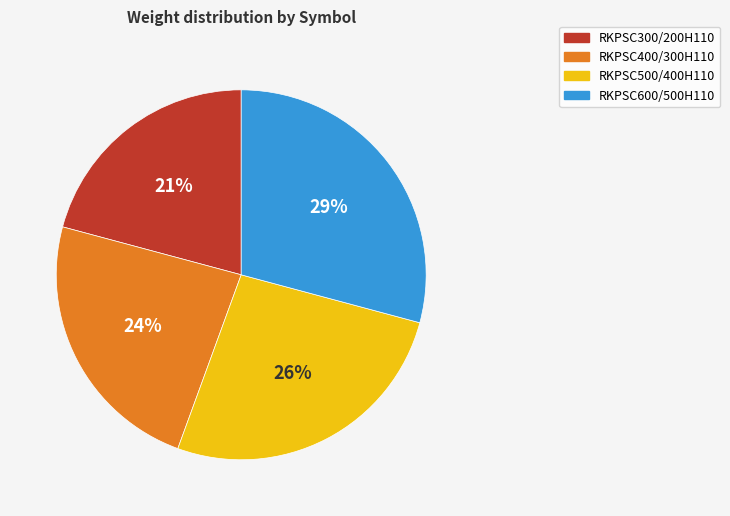

True or false: RKPSC300/200H110 accounts for 21% of the total.

True